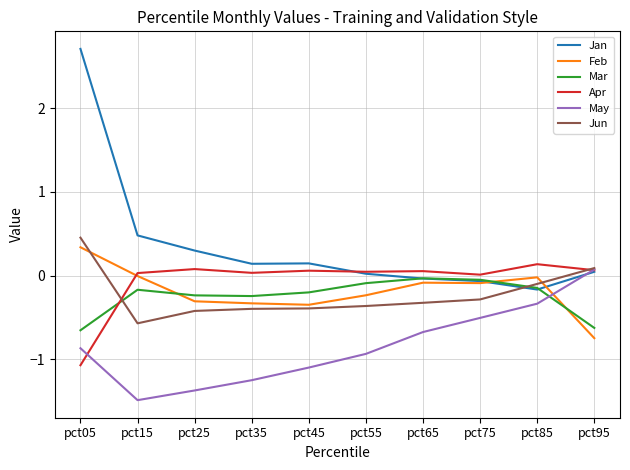

True or false: Jun has more than 2 interior local peaks.

False